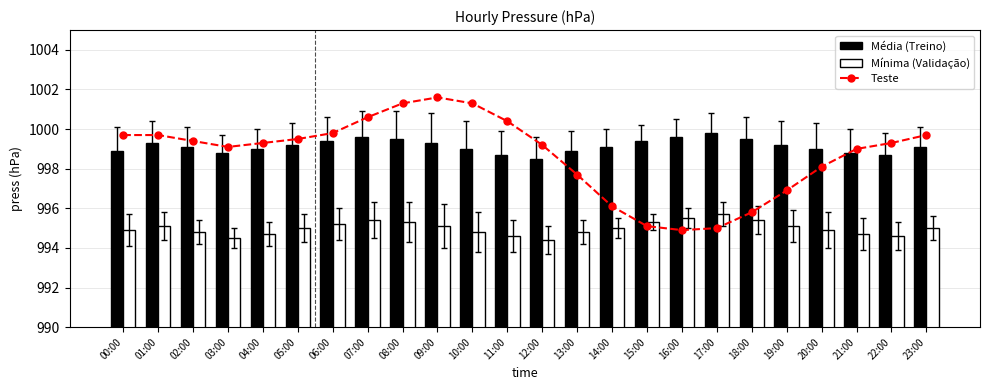

True or false: Mínima (Validação) has a value of 994.7 at 21:00.

True